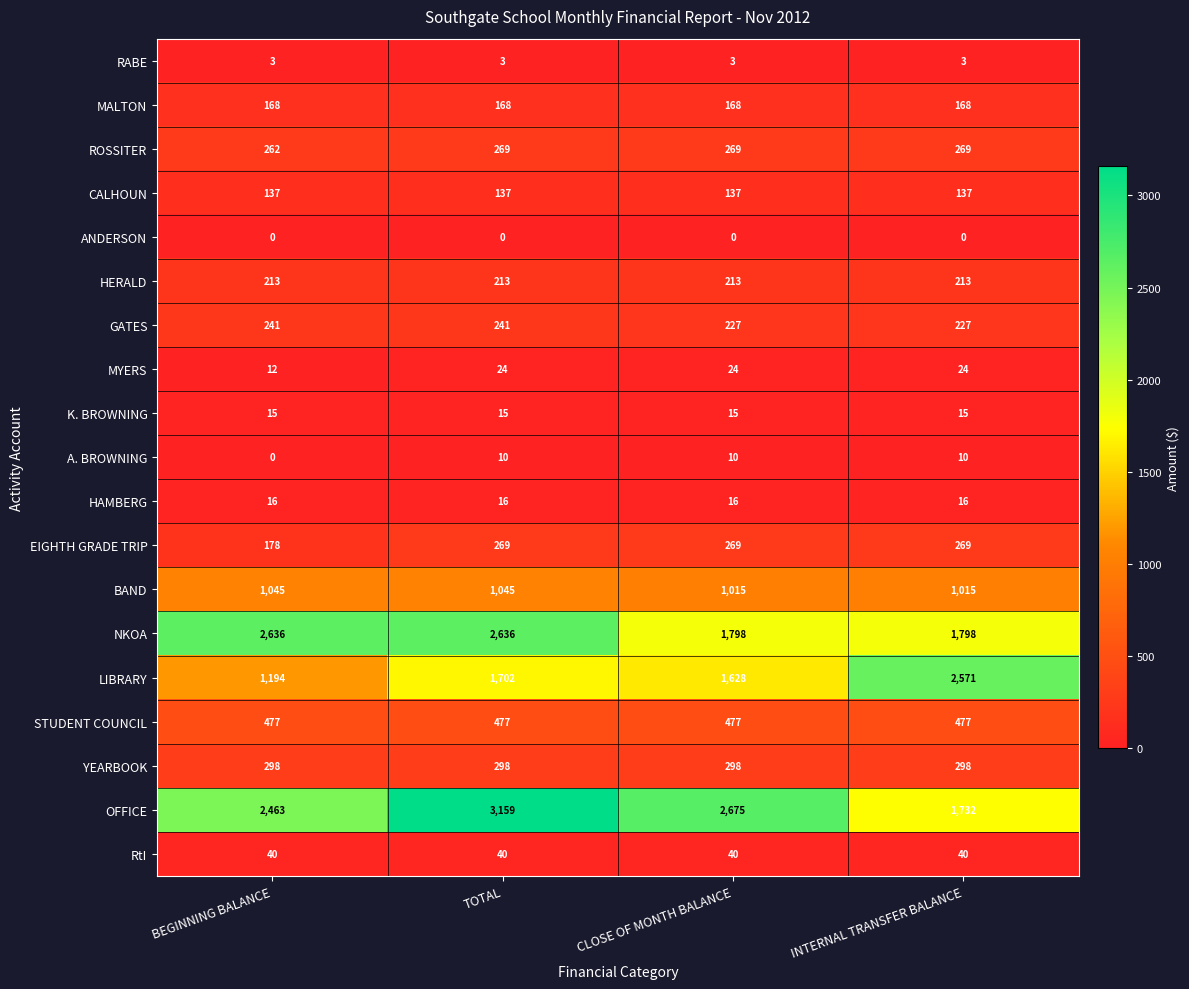

Which series has the largest total across all categories?

OFFICE